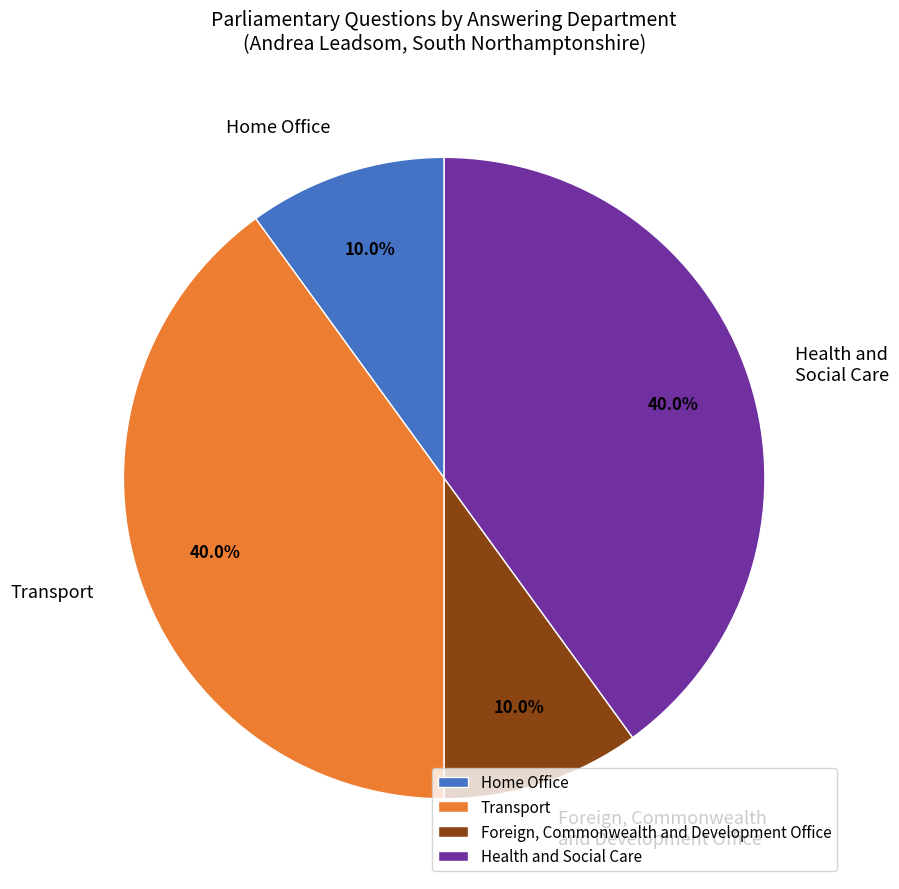

Does Foreign, Commonwealth and Development Office account for over 50% of the chart?

No